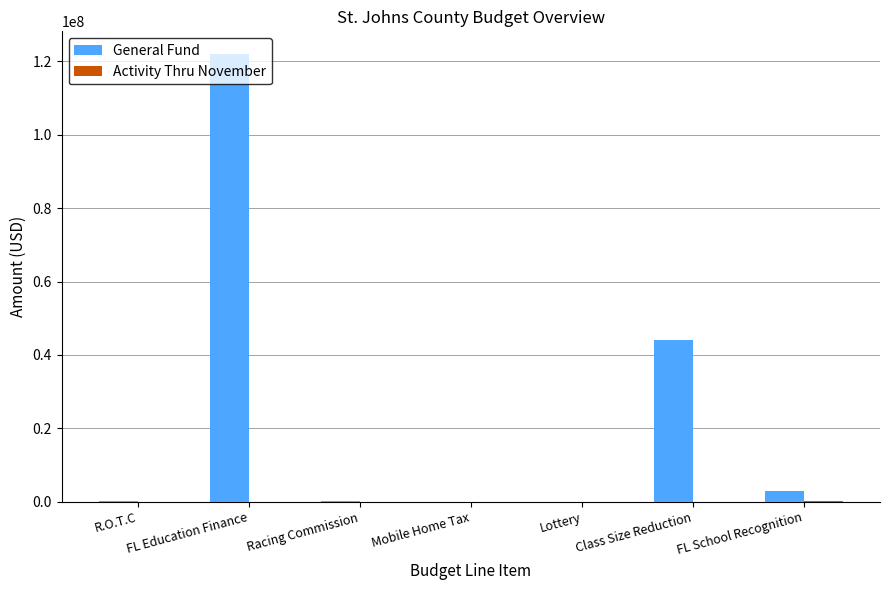

Which series has the largest total across all categories?

General Fund